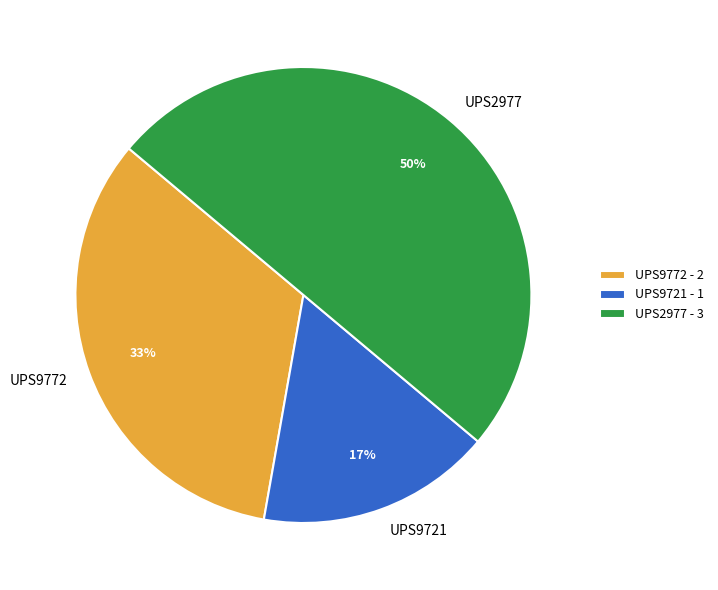

The UPS9721 slice represents 17% of the pie. True or false?

True